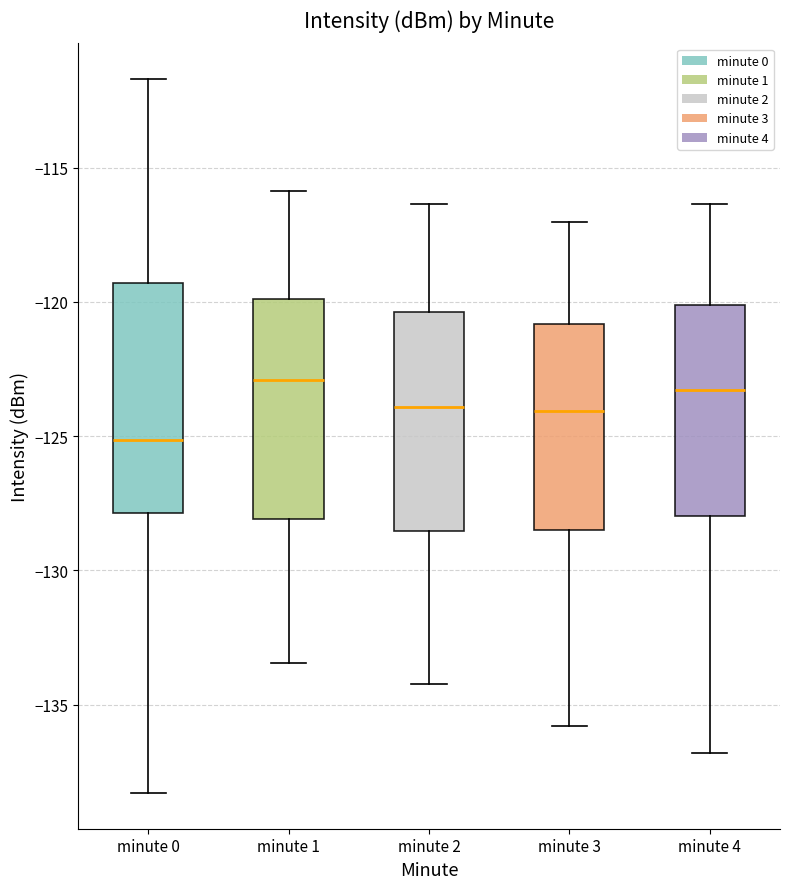

Where is the upper edge of the box for minute 1 on the y-axis? The values are not printed on the chart, so give them approximately, as read against the axis.

-120.0